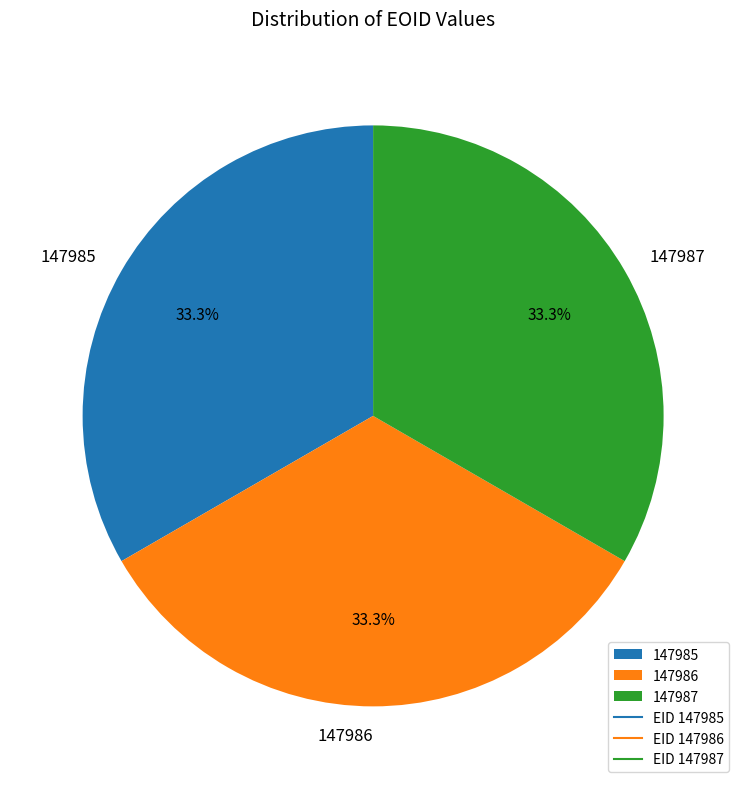

What is the ratio of the value at 147987 to the value at 147985?

1.0